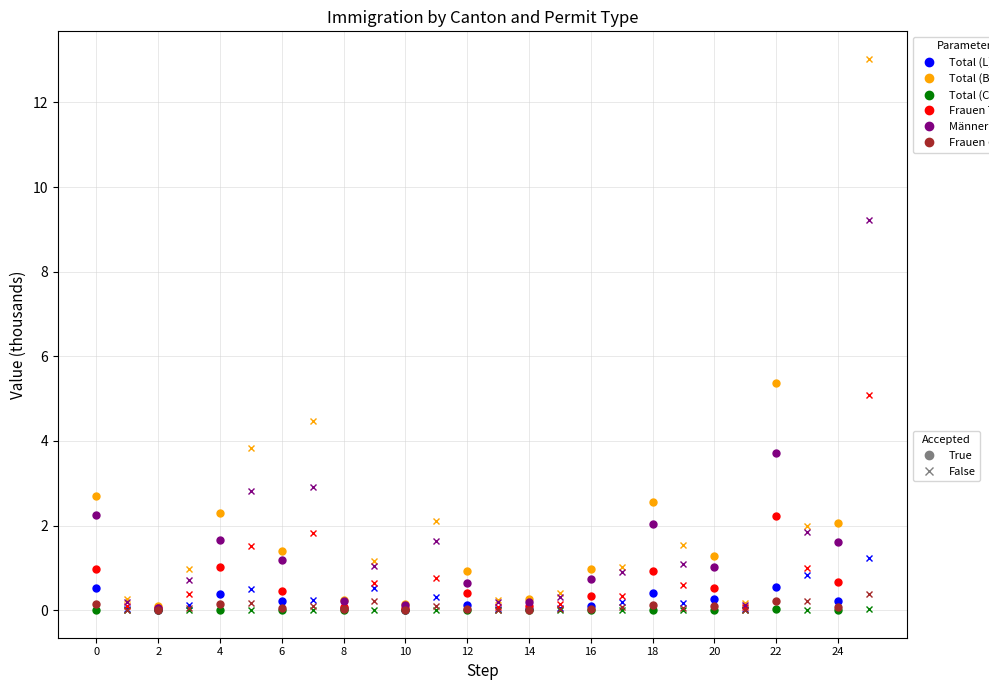

What is the approximate value of Männer Total at 16?

0.7